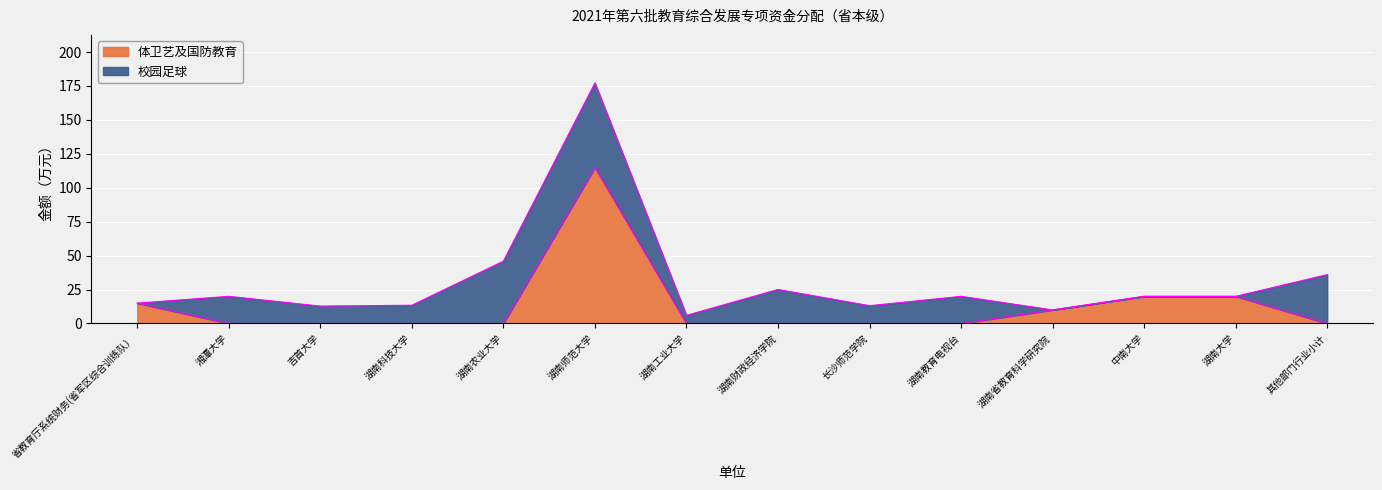

True or false: the data shows 67 at 吉首大学.

False